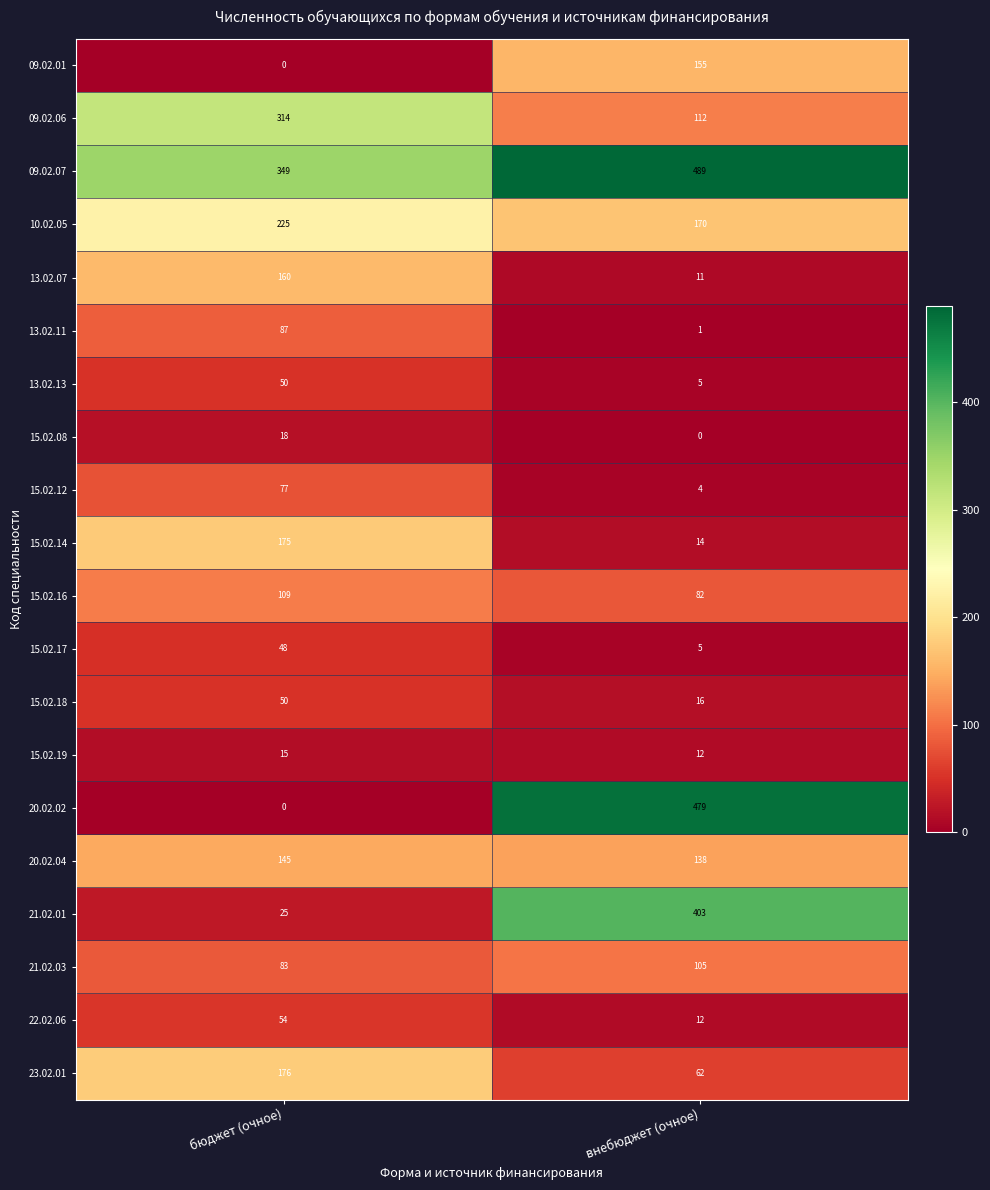

What is the total value across all series at внебюджет (очное)?

2275